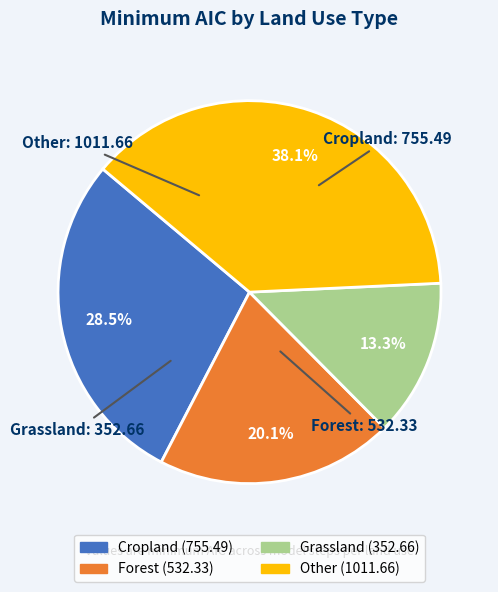

Is there a majority slice in this chart?

No